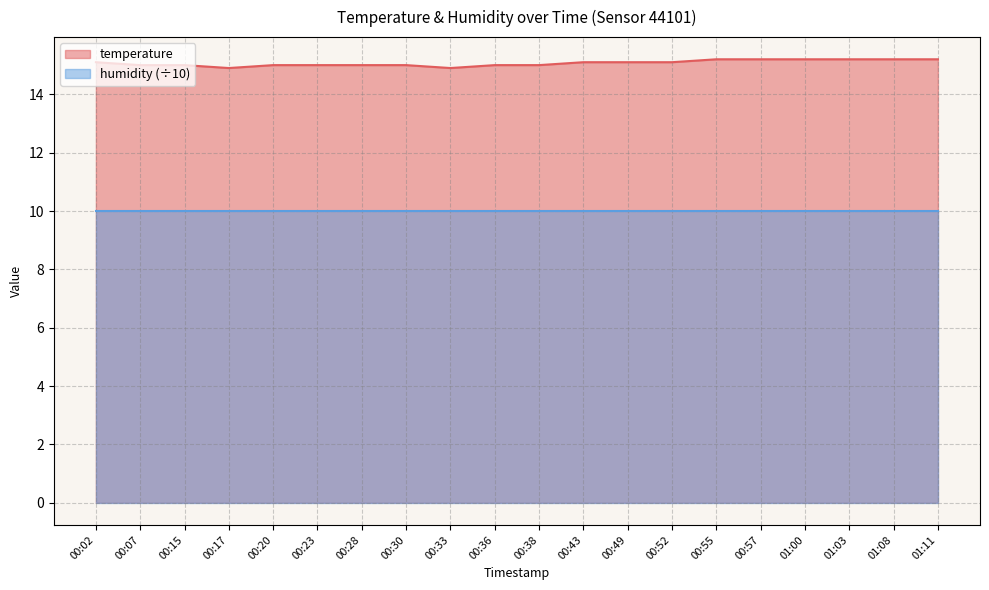

What is the sum of the values at 00:28 and 01:03?

30.2